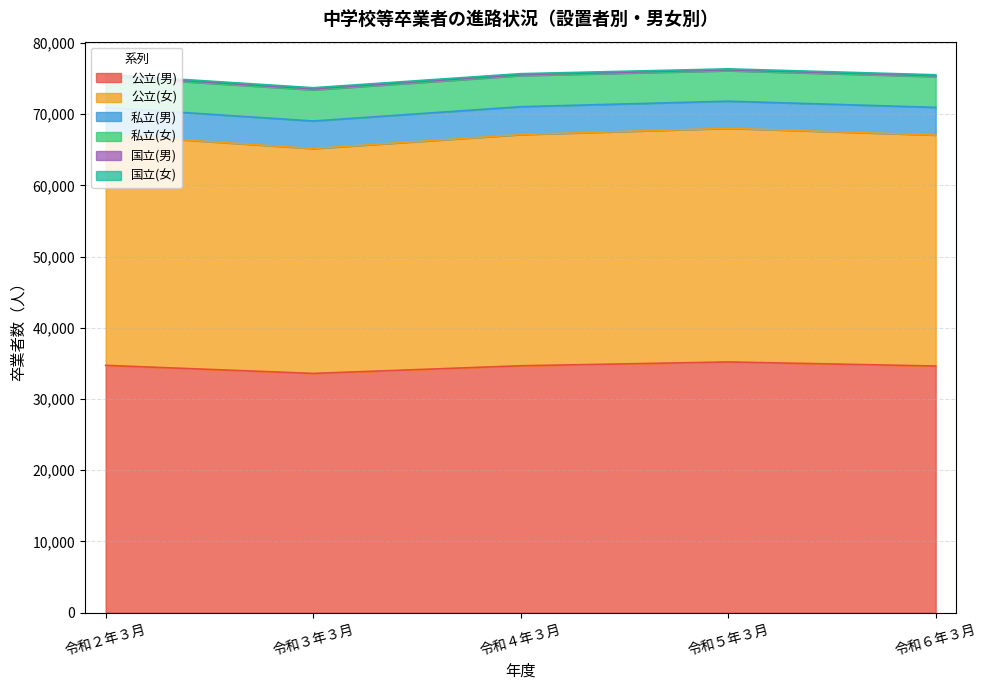

Reading left to right, transcribe all the data shown in this chart.

公立(男): 令和２年３月=34722	令和３年３月=33591	令和４年３月=34663	令和５年３月=35198	令和６年３月=34631
公立(女): 令和２年３月=32393	令和３年３月=31568	令和４年３月=32461	令和５年３月=32805	令和６年３月=32425
私立(男): 令和２年３月=3821	令和３年３月=3873	令和４年３月=3917	令和５年３月=3811	令和６年３月=3892
私立(女): 令和２年３月=4322	令和３年３月=4372	令和４年３月=4368	令和５年３月=4283	令和６年３月=4317
国立(男): 令和２年３月=152	令和３年３月=147	令和４年３月=133	令和５年３月=129	令和６年３月=137
国立(女): 令和２年３月=155	令和３年３月=154	令和４年３月=137	令和５年３月=128	令和６年３月=124